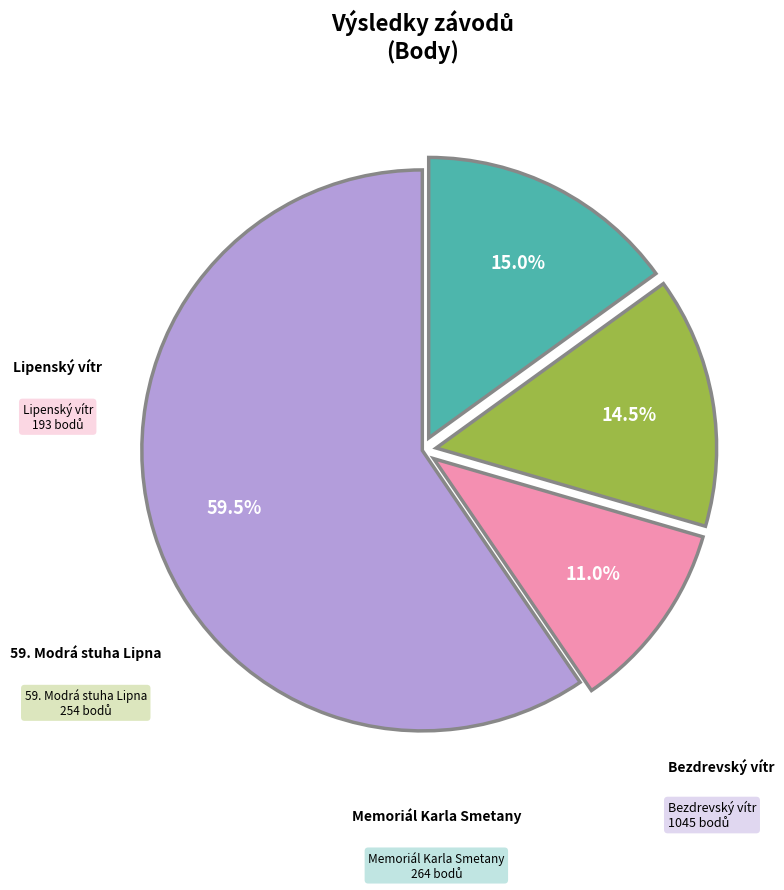

Does any single category account for the majority?

Yes